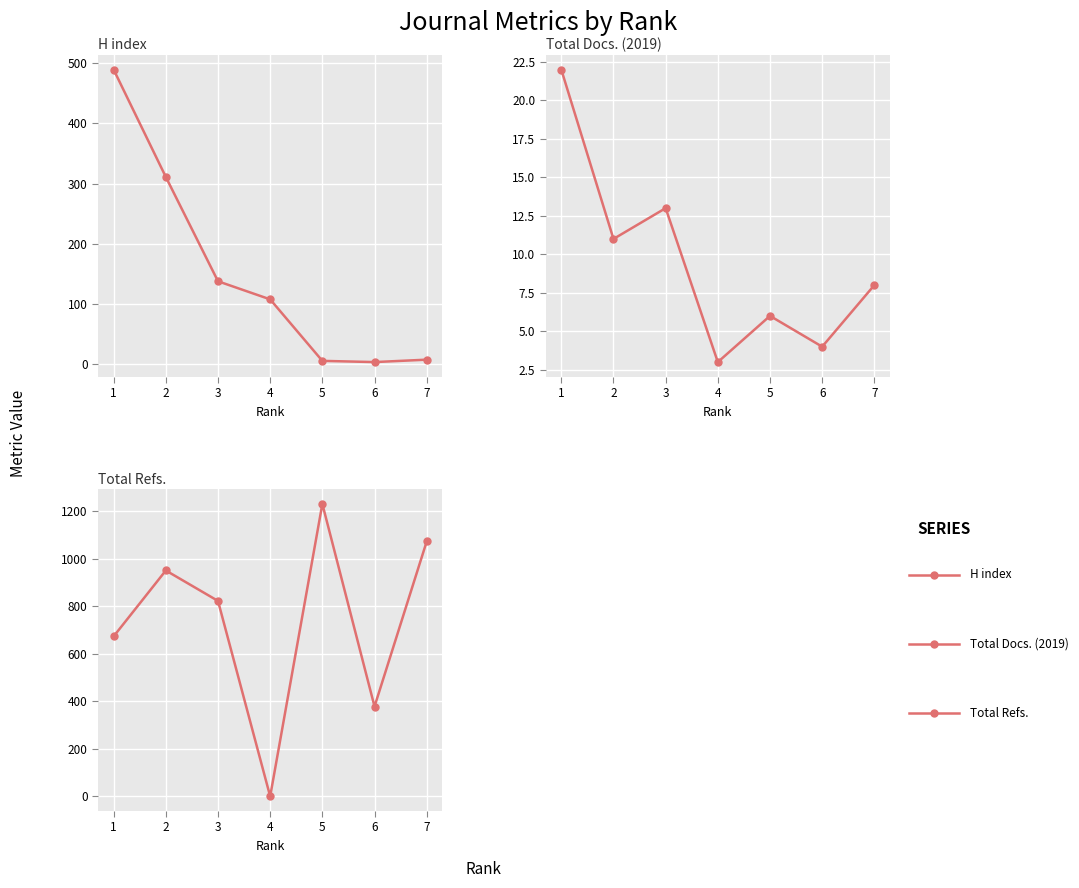

At how many categories does at least one series exceed 906?

3